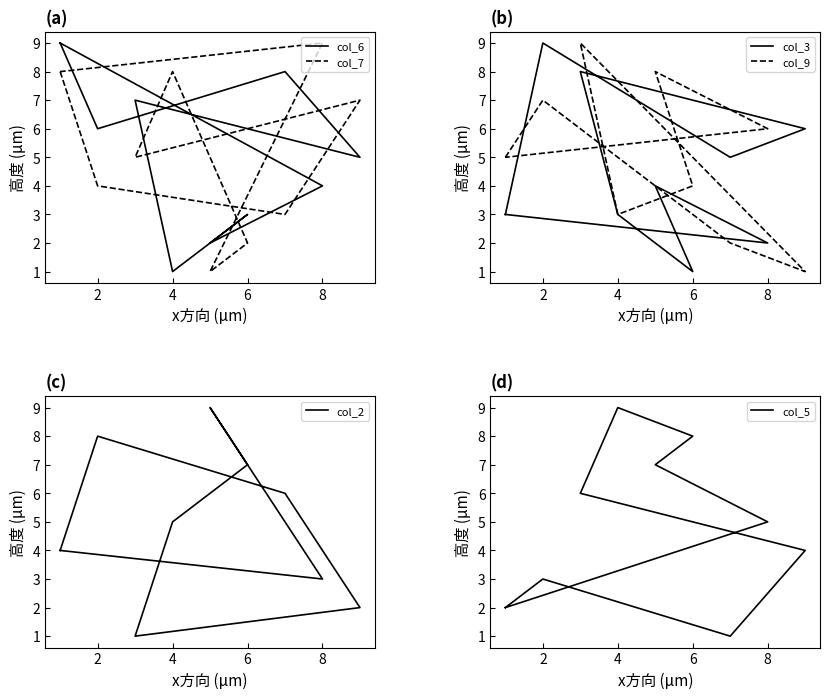

Which series ends up on top after the final intersection of col_9 and col_2?

col_9